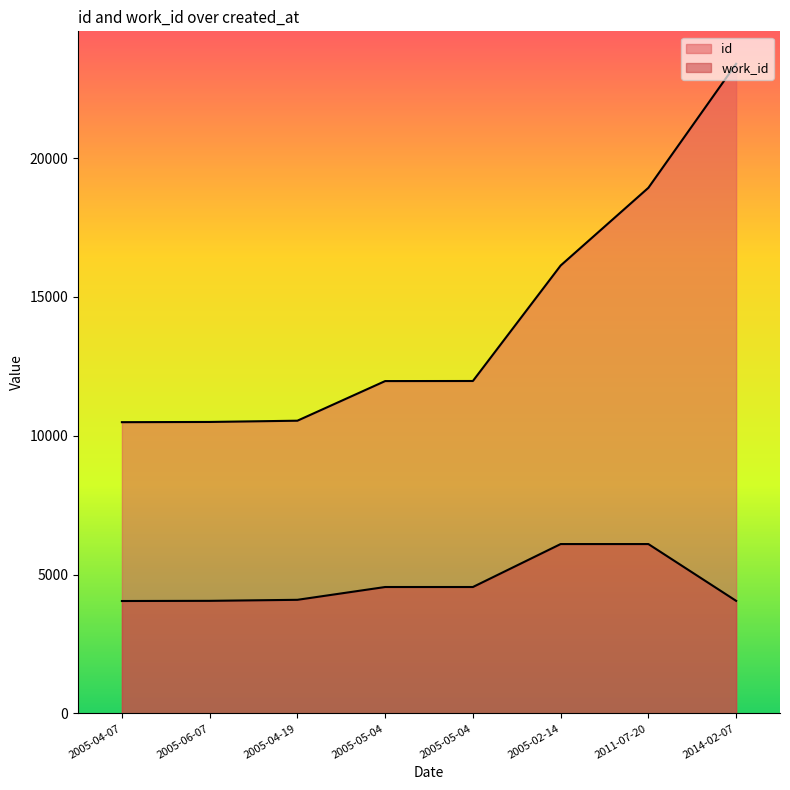

How many values in the work_id series exceed 4555?

2